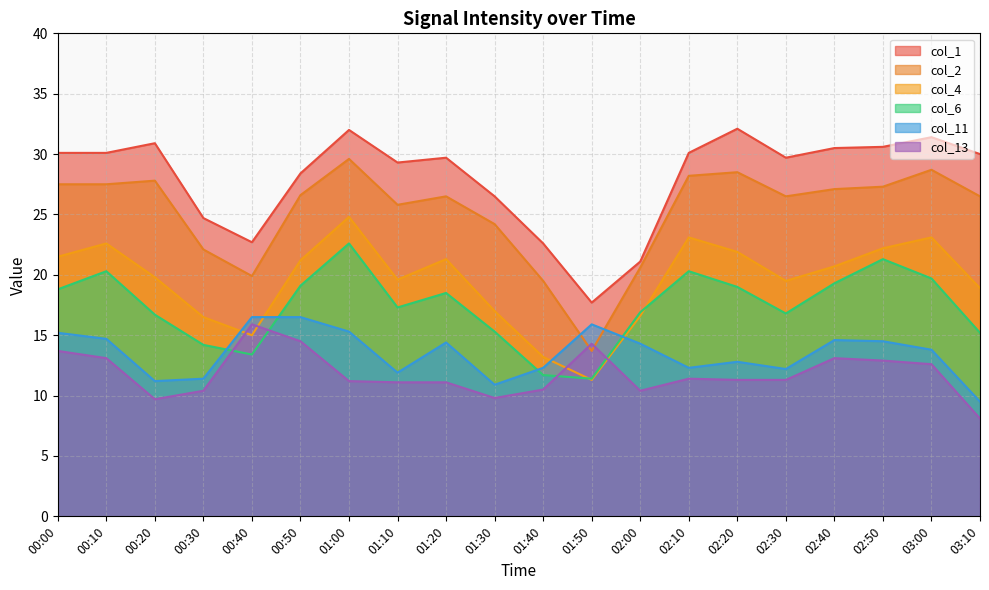

What position from the right is 00:20?

18